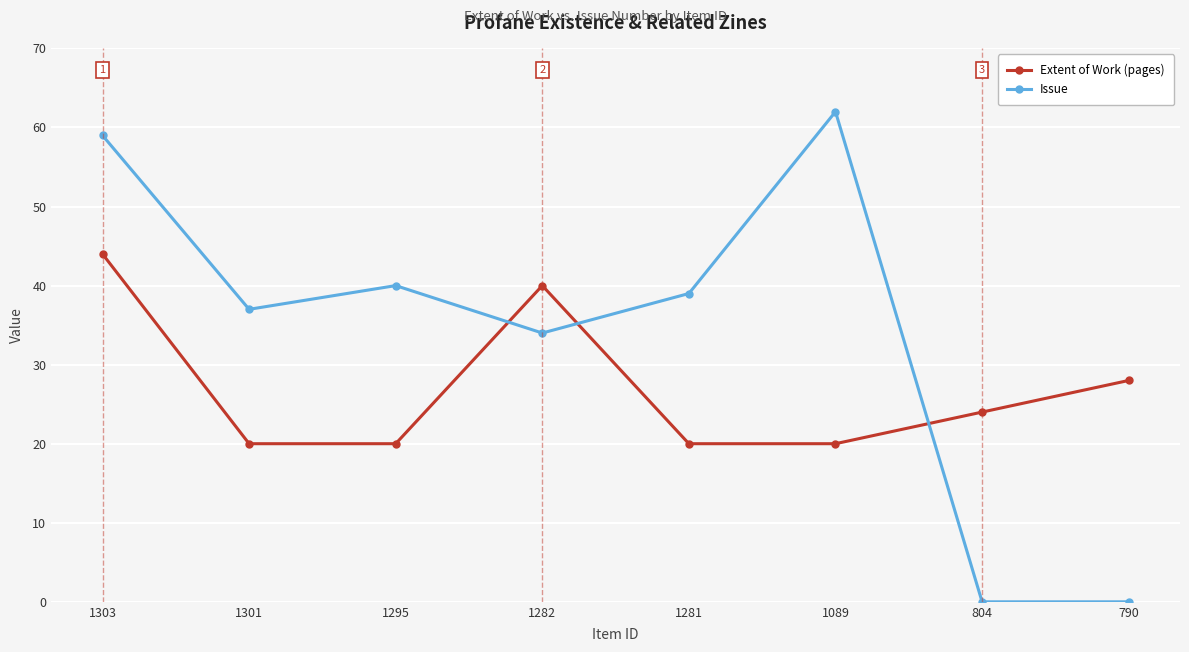

Which category has the highest value in the Issue series?

1089